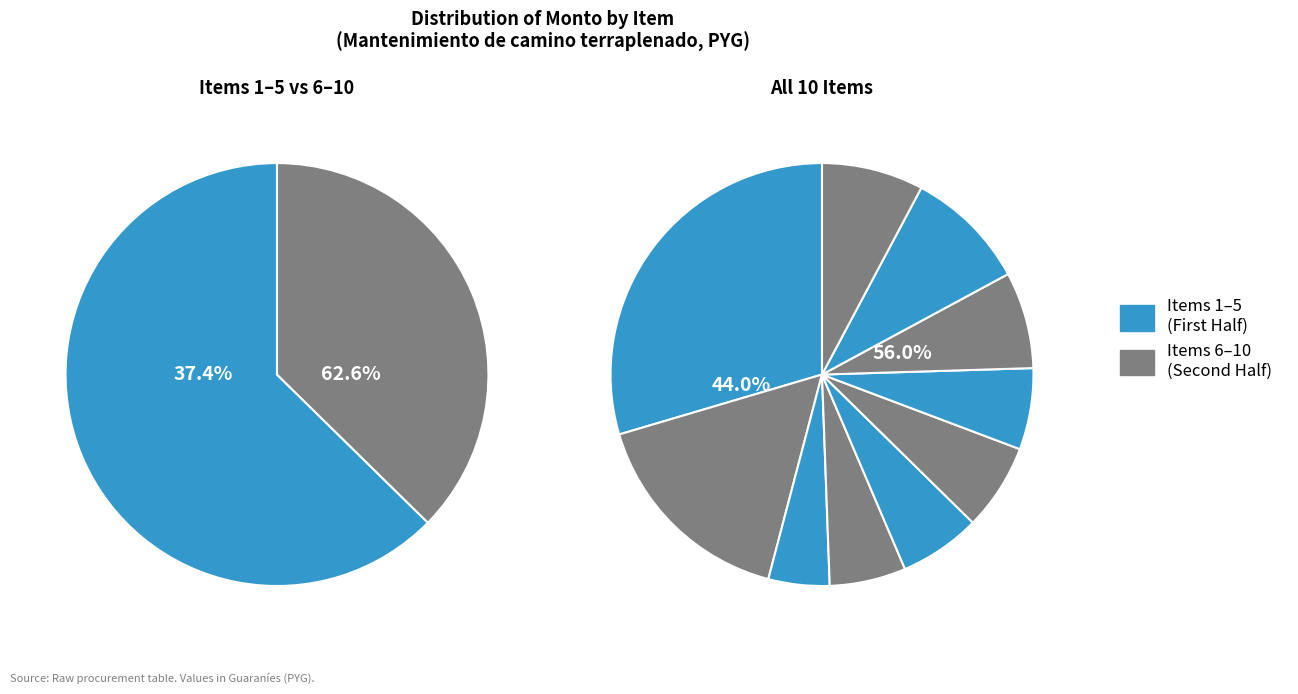

The 10 slice represents 8% of the pie. True or false?

True